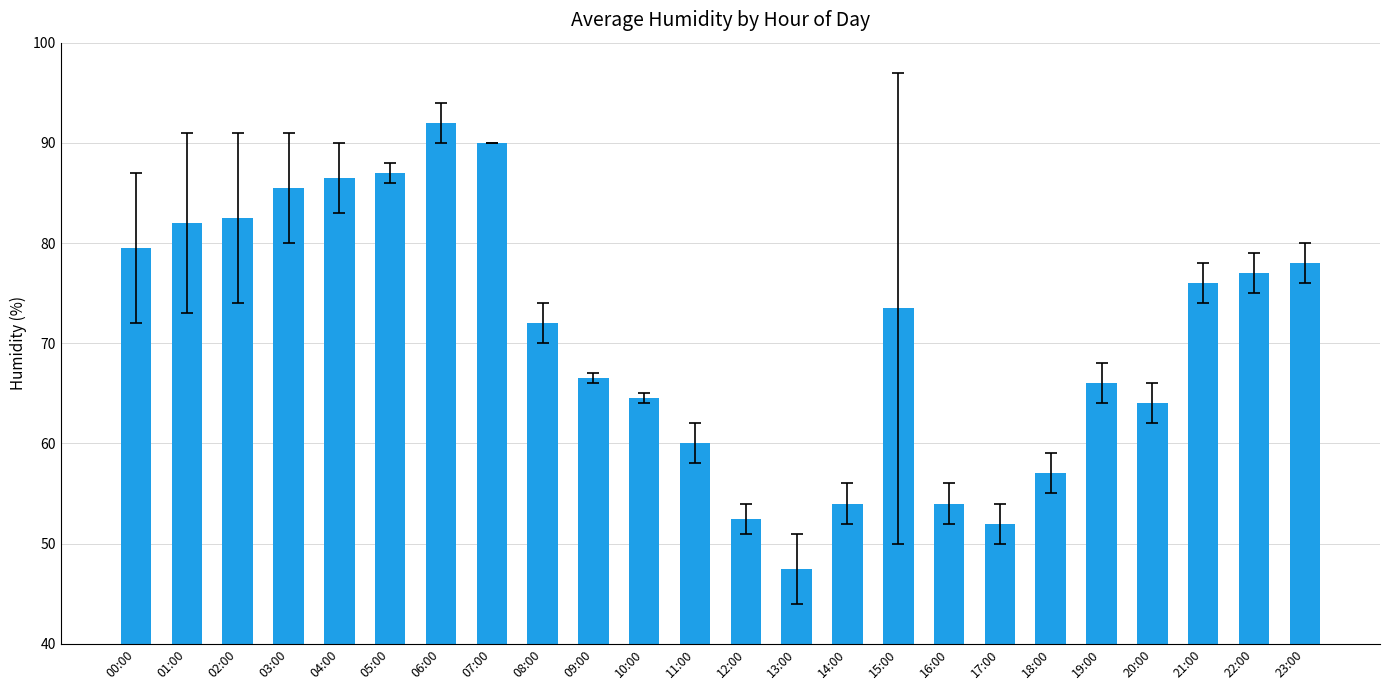

How many categories are shown in the chart?

24